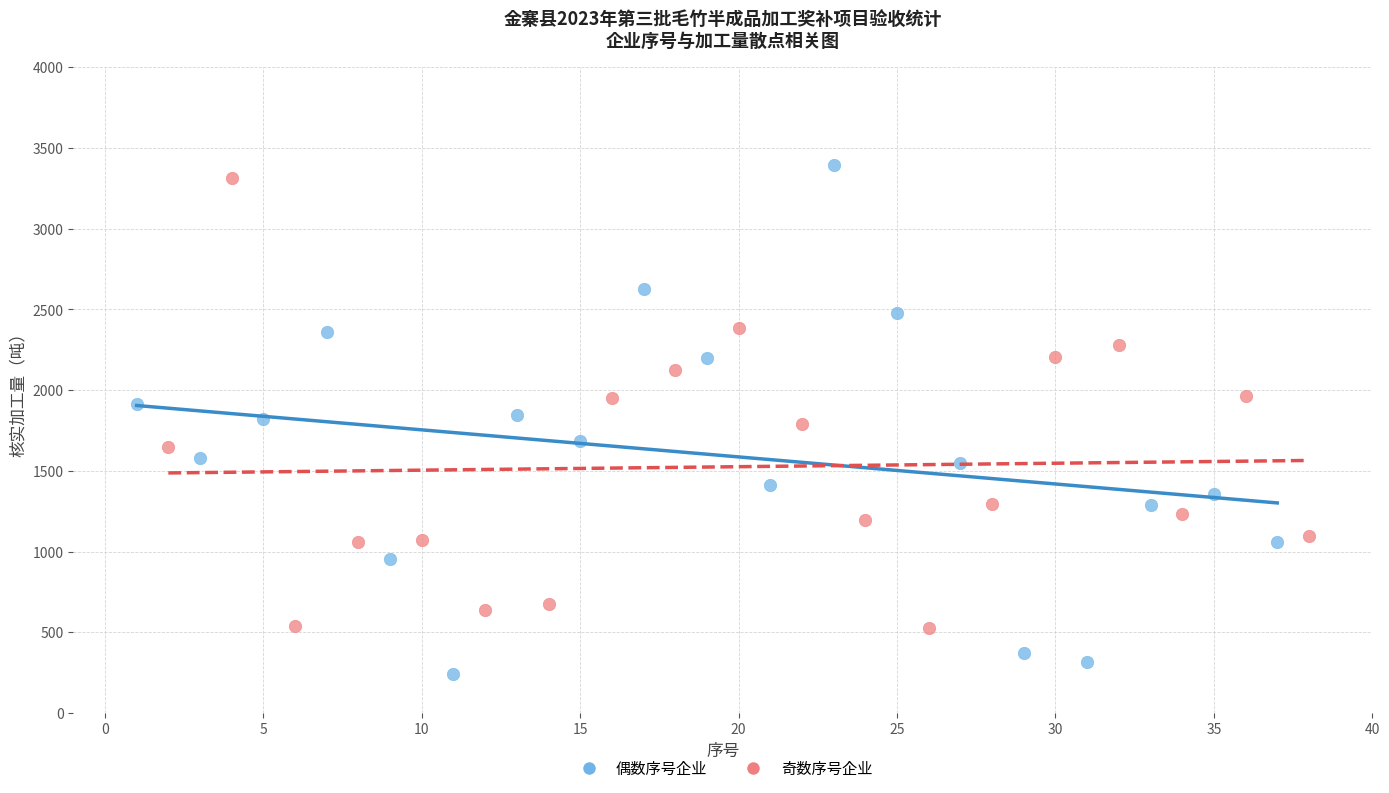

Which series reaches the maximum Y coordinate?

偶数序号企业